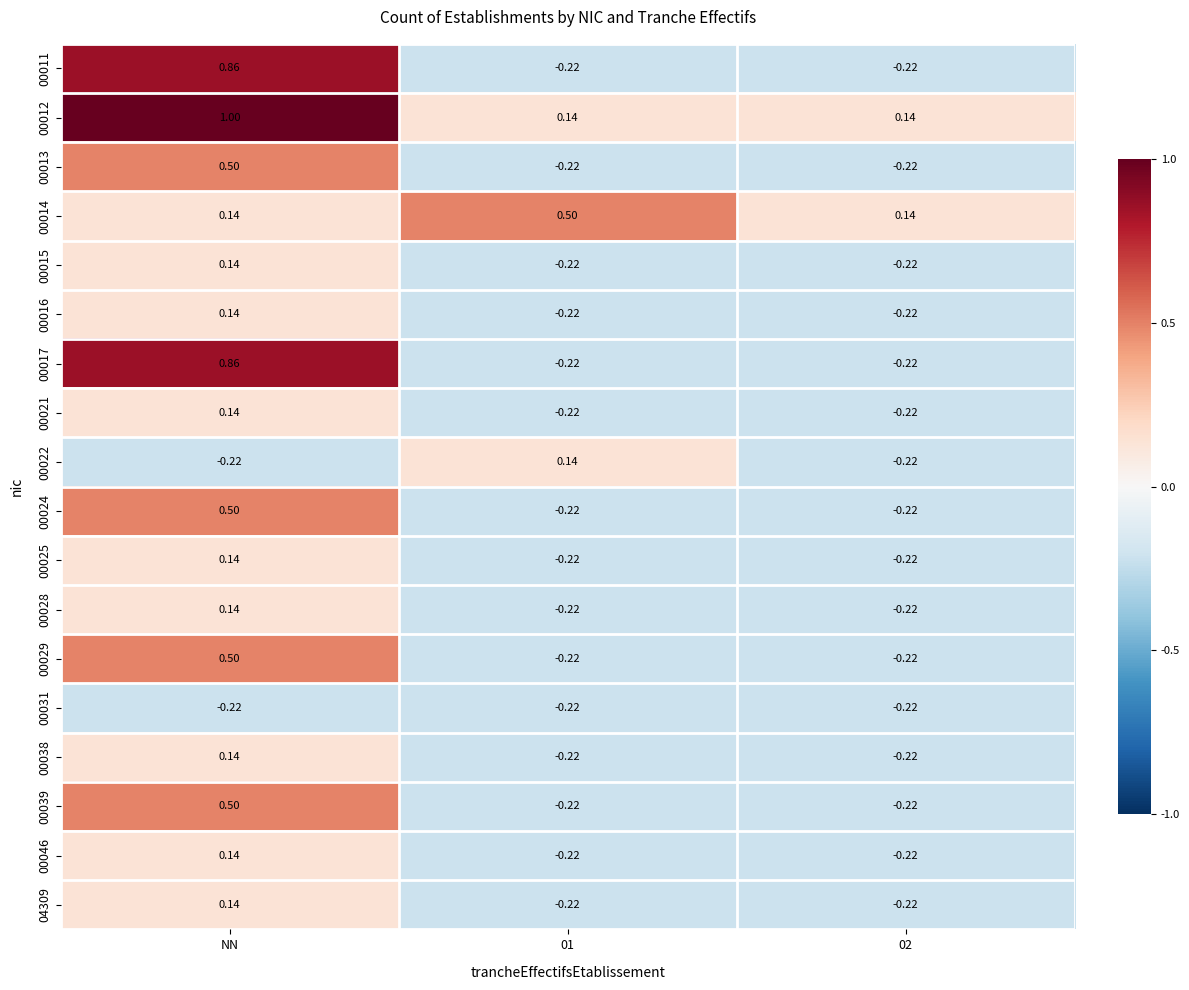

Where does the 00039 series first go above 0?

NN